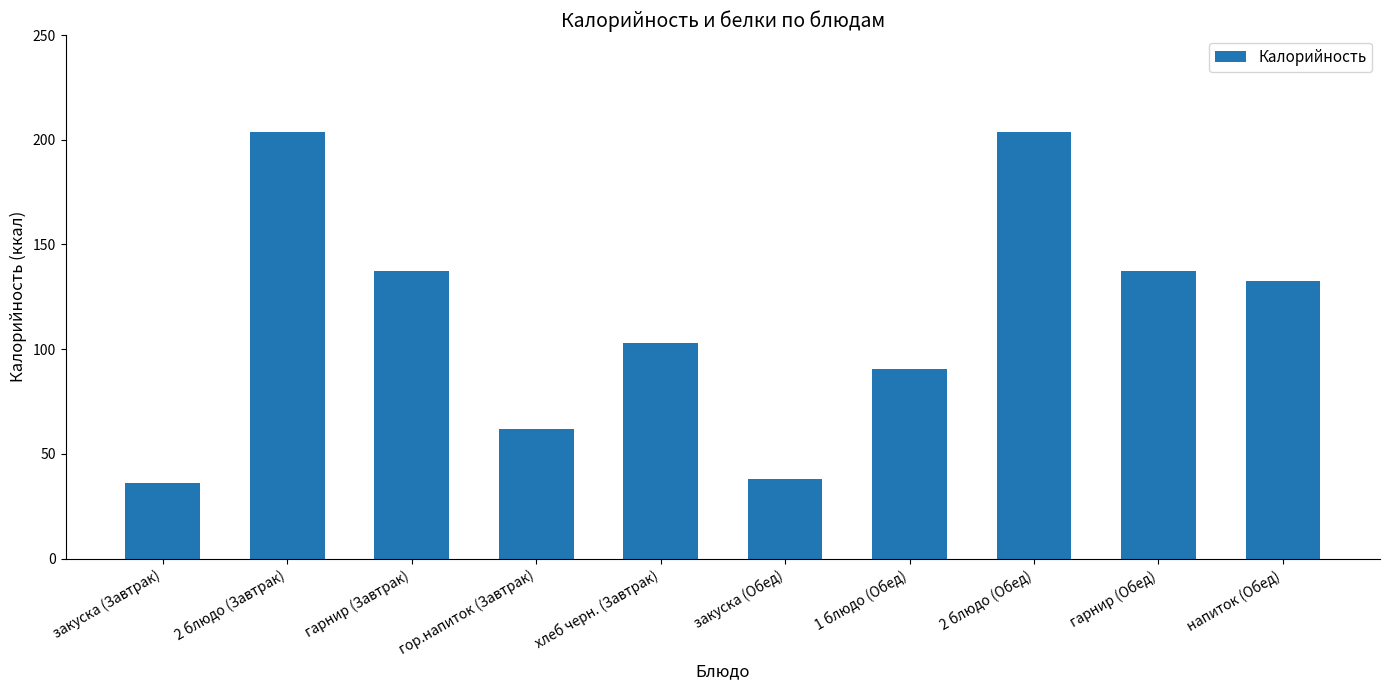

What position from the left is гарнир (Обед)?

9